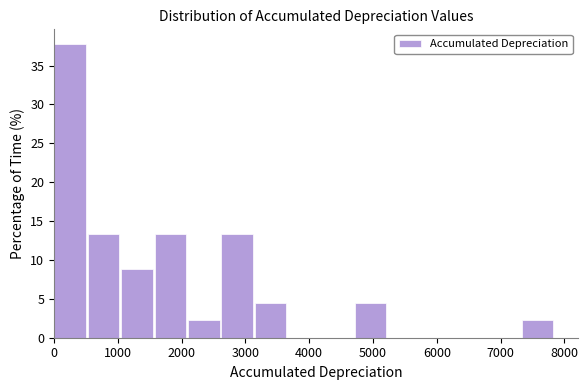

How tall is the bar that spans 0 to 500 on the x-axis? Neither the bar edges nor the heights are printed on the chart, so give them approximately, as read against the axes.

38.0